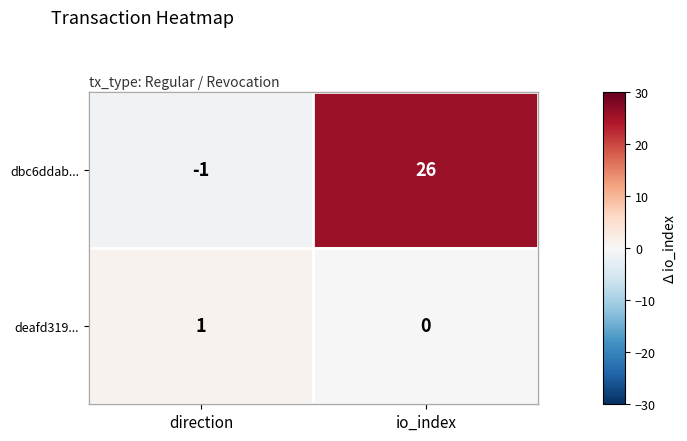

Which series has the largest total across all categories?

dbc6ddab...